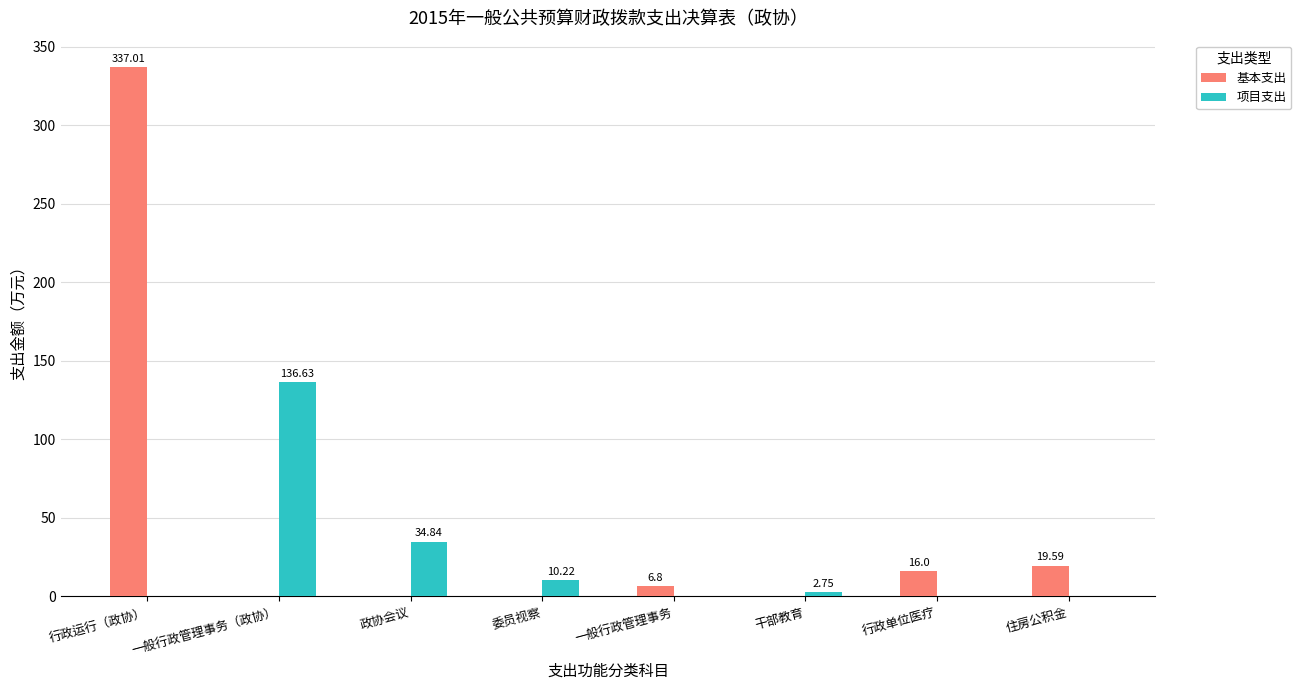

How many positive values does the 基本支出 series have?

4